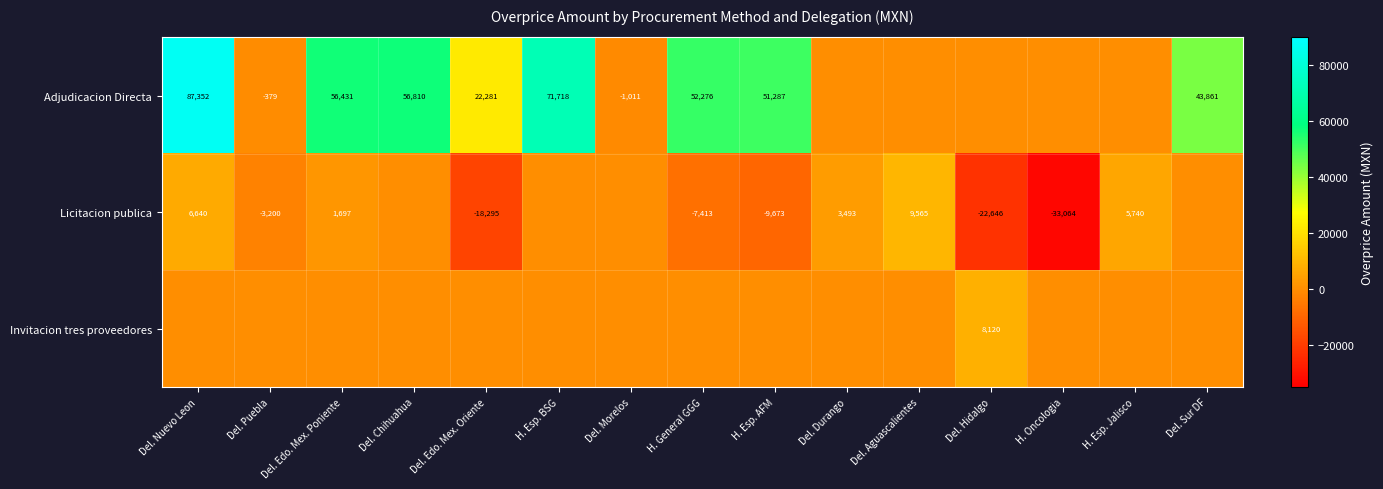

True or false: Licitacion publica has a value of 6640 at Del. Nuevo Leon.

True